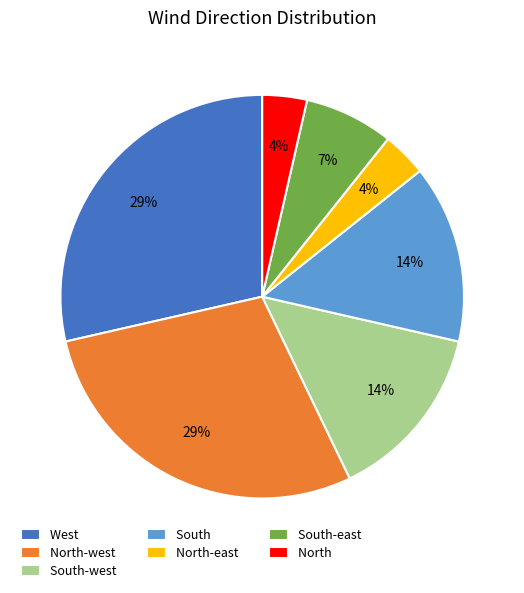

To the nearest percent, what is the difference between the largest and smallest slice percentages?

25%